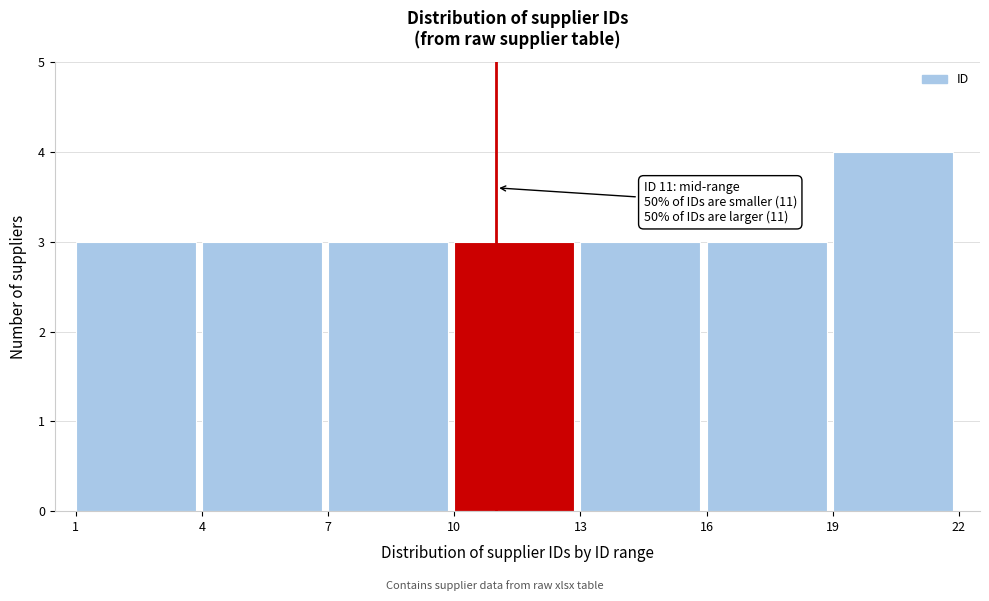

Which range on the x-axis has the tallest bar?

19 to 22